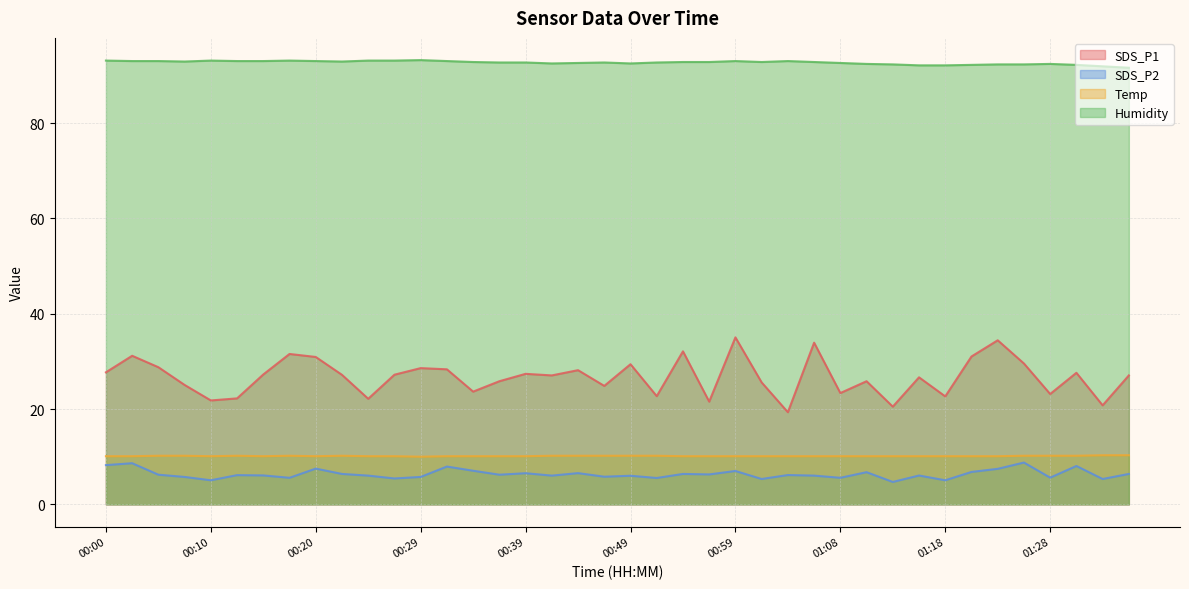

What is the difference between the SDS_P1 values at 00:12 and 00:29?

6.3